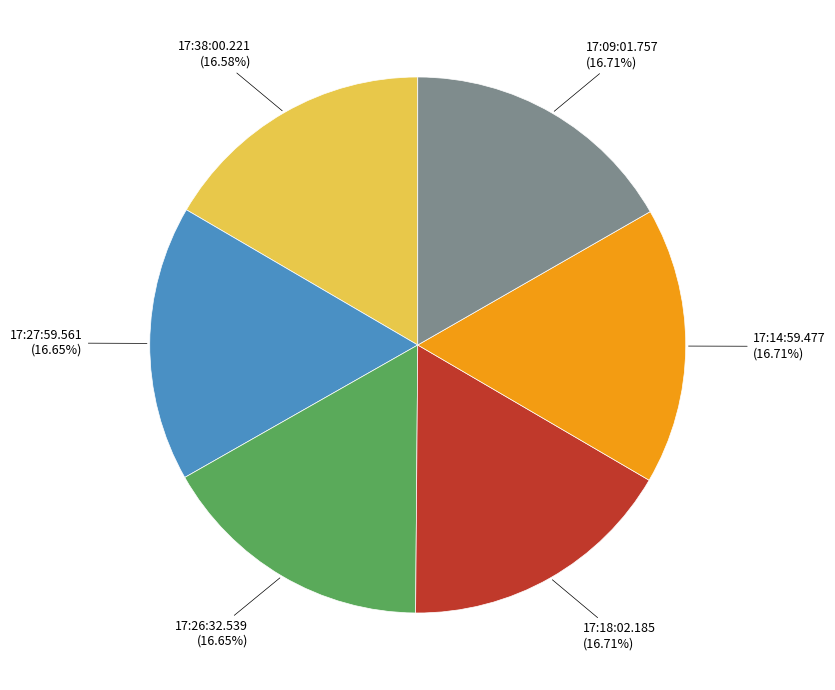

Does any single category account for the majority?

No